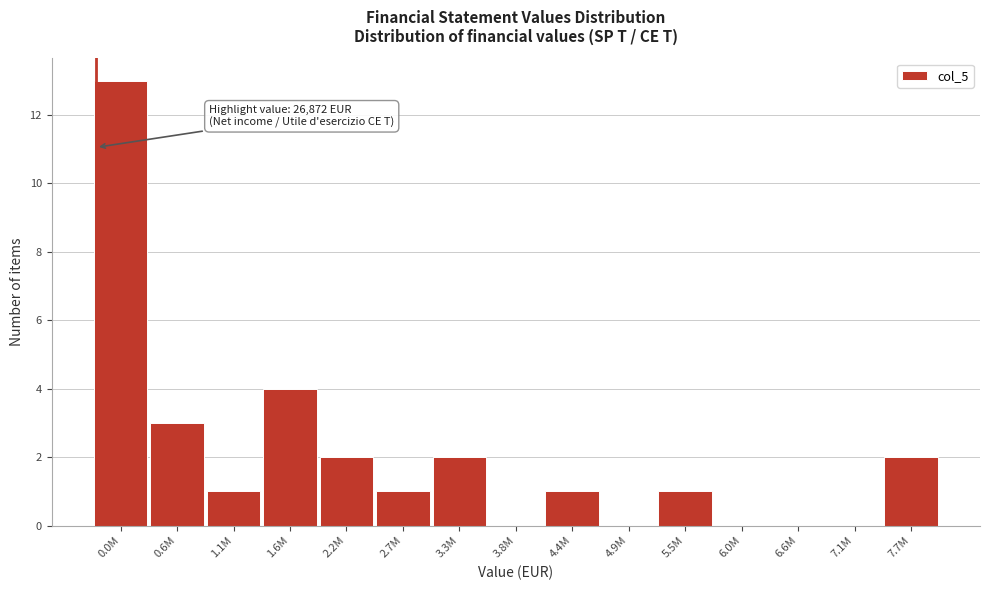

Reading left to right, list all the values displayed in this chart.

0.0M=13	0.6M=3	1.1M=1	1.6M=4	2.2M=2	2.7M=1	3.3M=2	3.8M=0	4.4M=1	4.9M=0	5.5M=1	6.0M=0	6.6M=0	7.1M=0	7.7M=2